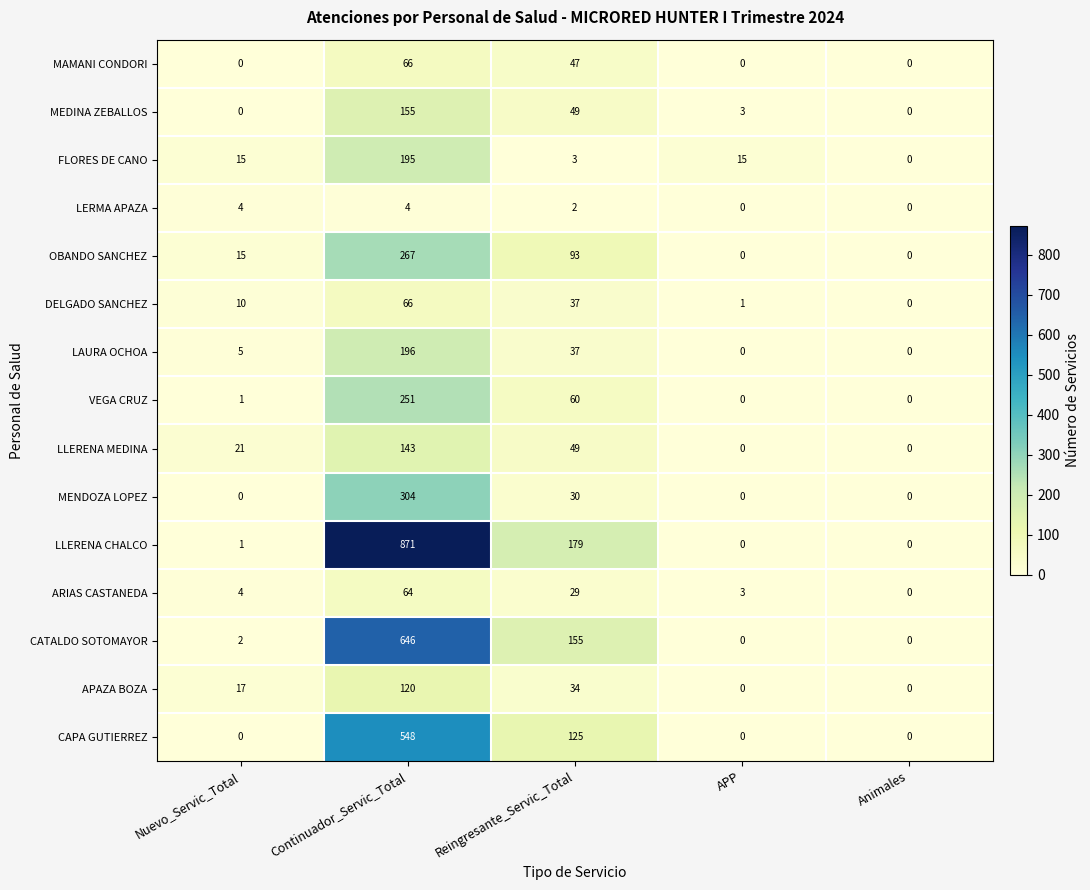

At which category is the sum across all series the highest?

Continuador_Servic_Total